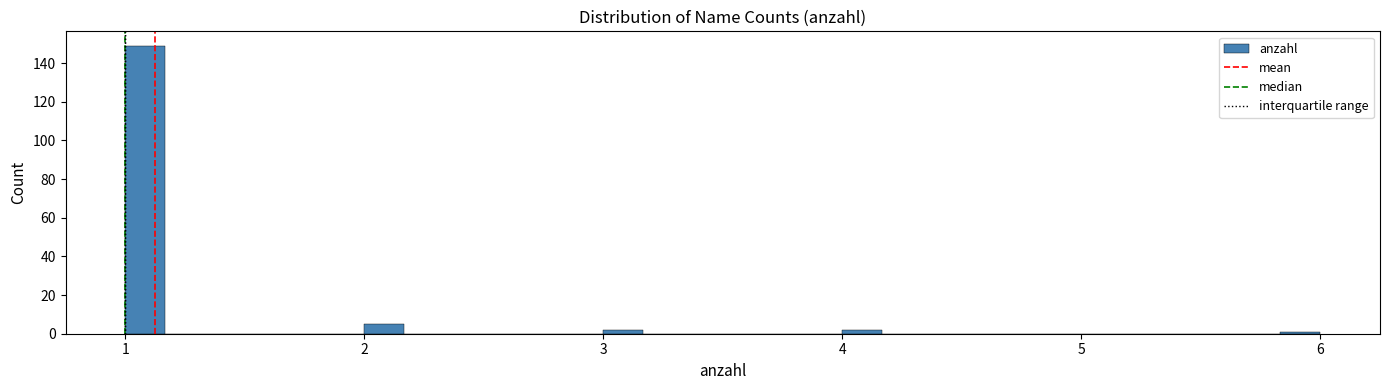

Around what value on the x-axis is the tallest bar? Give the approximate position of its centre, as read against the axis.

1.1